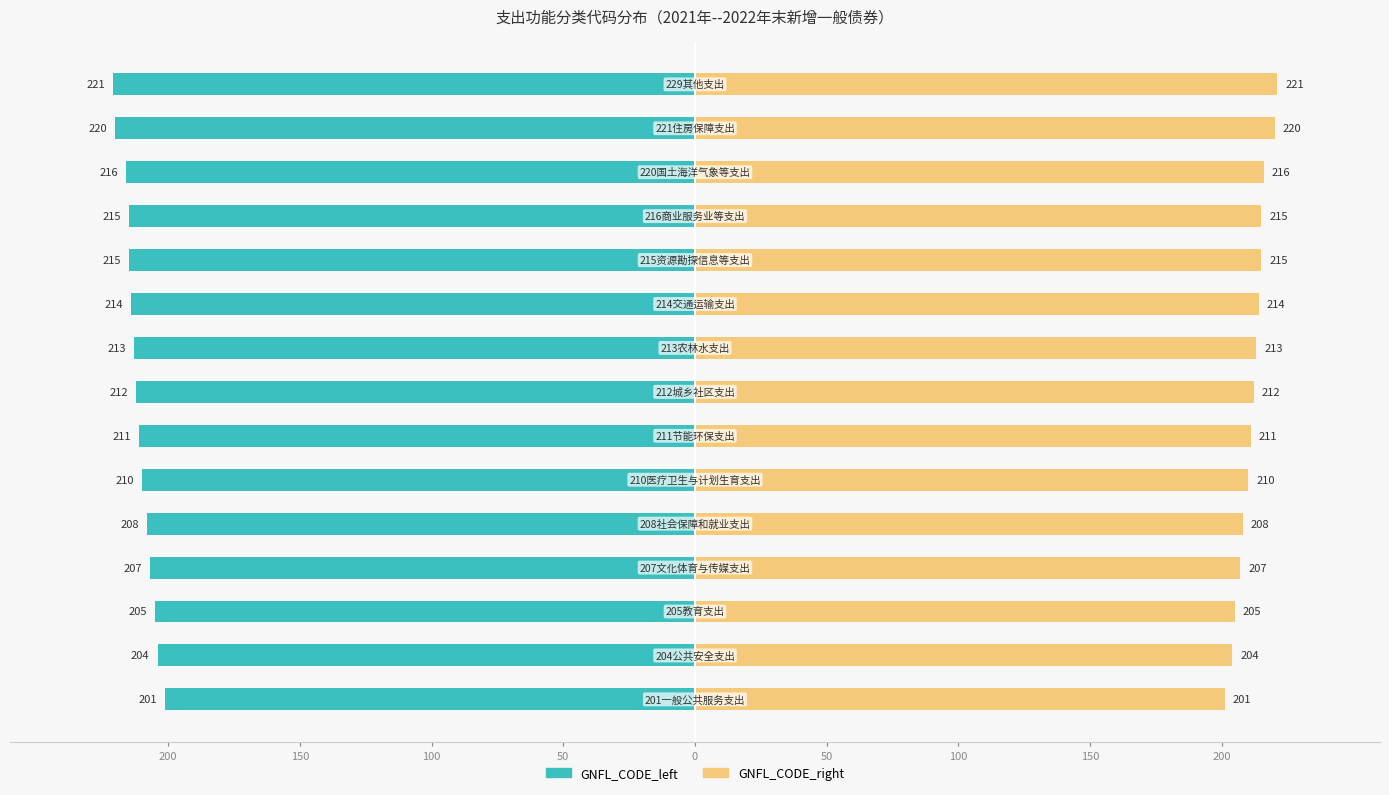

How many distinct data groups are displayed?

2